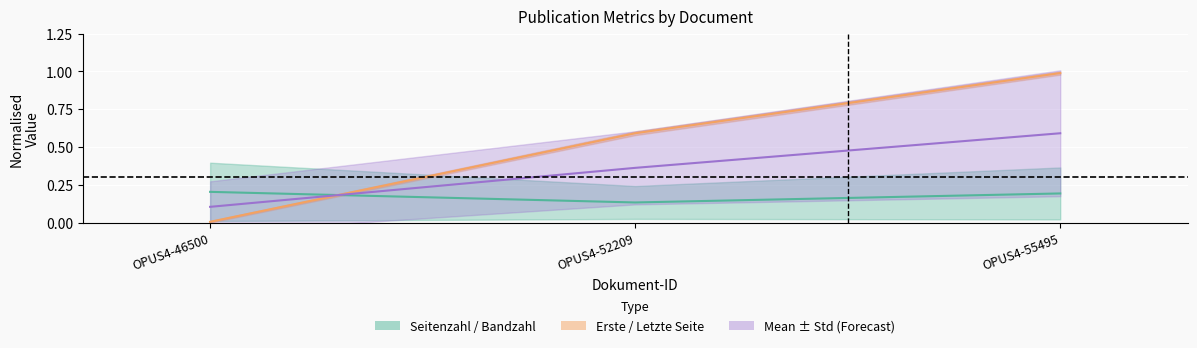

What is the average value of the Schriftenreihe Bandzahl series?

0.2